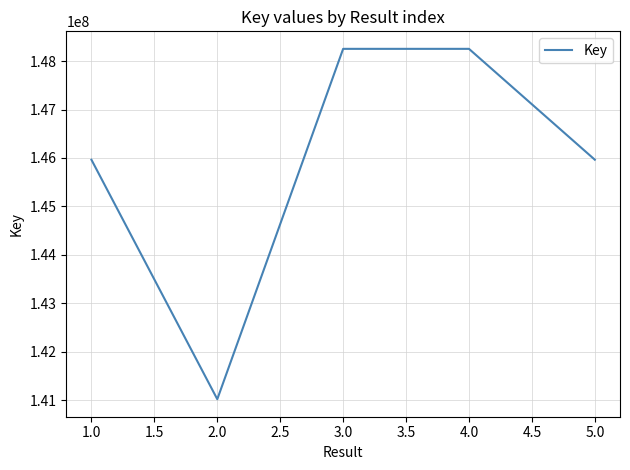

What is the sum of all values?

729453496